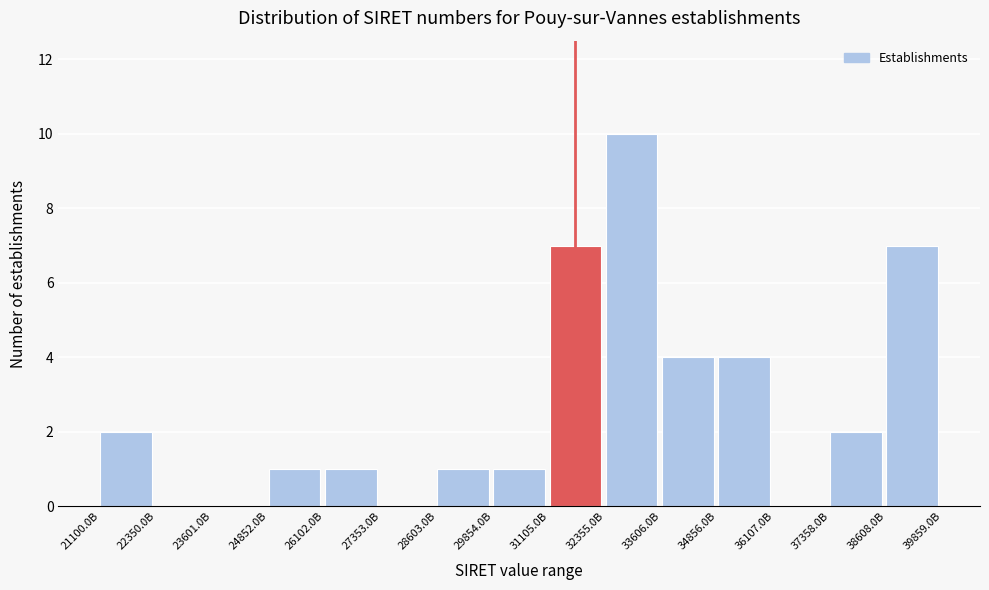

Reading left to right, what are all the values shown in this chart?

21100.0B=2	22350.0B=0	23601.0B=0	24852.0B=1	26102.0B=1	27353.0B=0	28603.0B=1	29854.0B=1	31105.0B=7	32355.0B=10	33606.0B=4	34856.0B=4	36107.0B=0	37358.0B=2	38608.0B=7